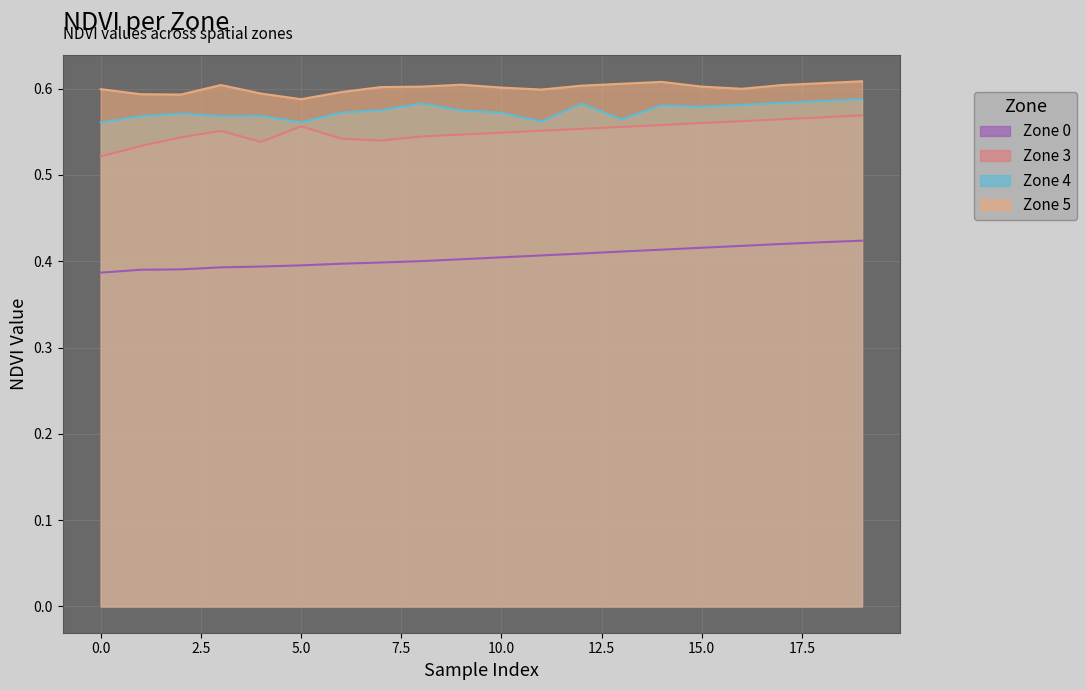

Reading left to right, transcribe all the data shown in this chart.

Zone 0: 0.4	0.4	0.4	0.4	0.4	0.4	0.4	0.4	0.4	0.4	0.4	0.4	0.4	0.4	0.4	0.4	0.4	0.4	0.4	0.4
Zone 3: 0.5	0.5	0.5	0.6	0.5	0.6	0.5	0.5	0.5	0.5	0.5	0.6	0.6	0.6	0.6	0.6	0.6	0.6	0.6	0.6
Zone 4: 0.6	0.6	0.6	0.6	0.6	0.6	0.6	0.6	0.6	0.6	0.6	0.6	0.6	0.6	0.6	0.6	0.6	0.6	0.6	0.6
Zone 5: 0.6	0.6	0.6	0.6	0.6	0.6	0.6	0.6	0.6	0.6	0.6	0.6	0.6	0.6	0.6	0.6	0.6	0.6	0.6	0.6